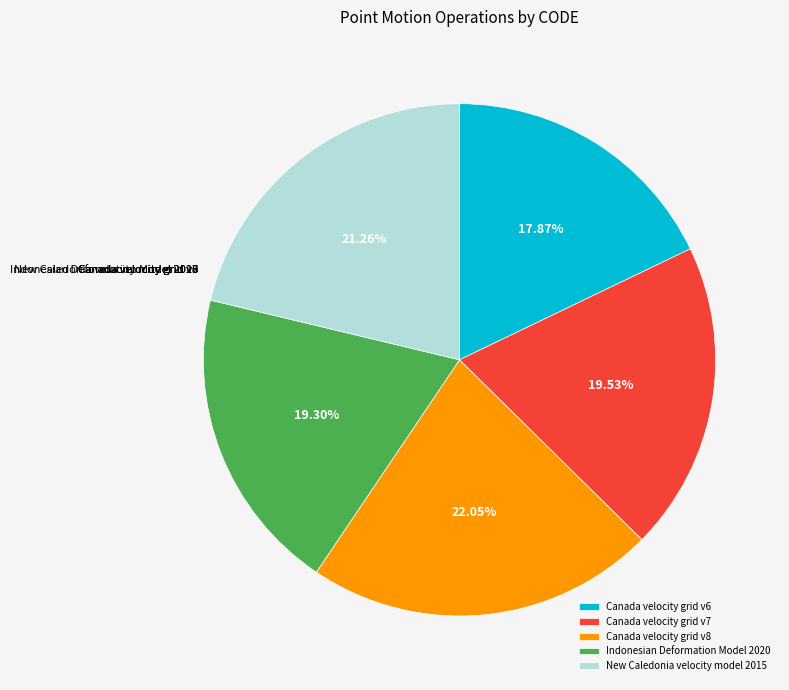

Does Canada velocity grid v7 represent more than half of the total?

No